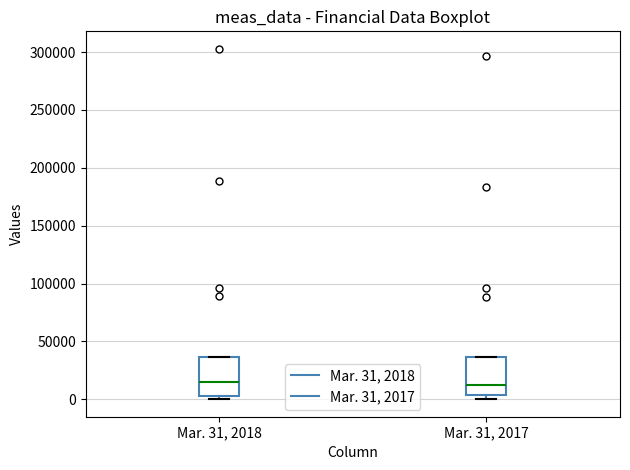

Reading left to right, transcribe this box plot: for each box, give where its median line is, the range the box spans, and where its two whiskers end, as read against the y-axis. The values are not printed on the chart, so give them approximately, as read against the axis.

Mar. 31, 2018: median 15000, box 5000 to 35000, whiskers 0 to 35000
Mar. 31, 2017: median 15000, box 5000 to 35000, whiskers 0 to 35000